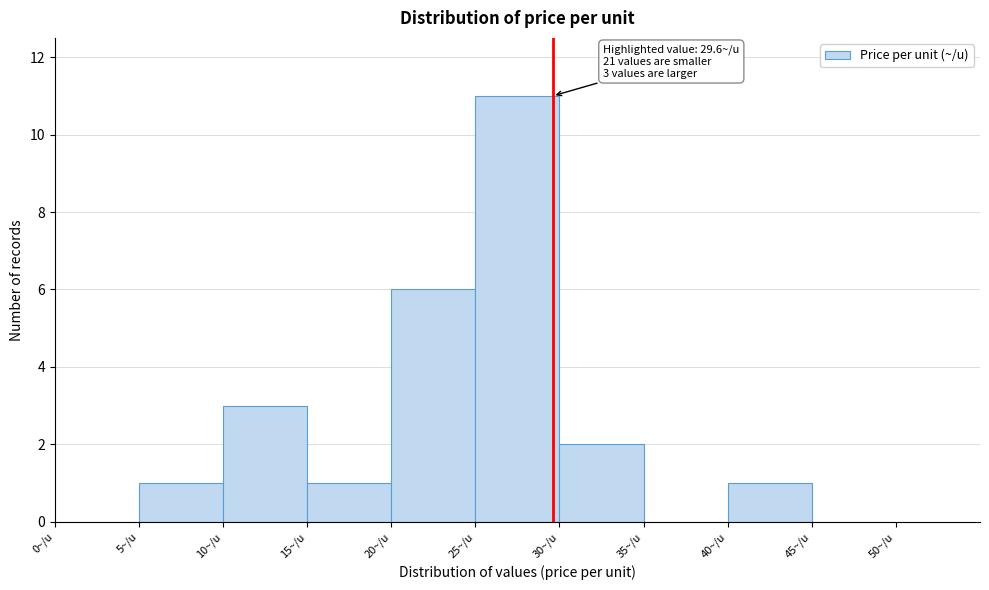

Which range on the x-axis has the tallest bar?

25 to 30